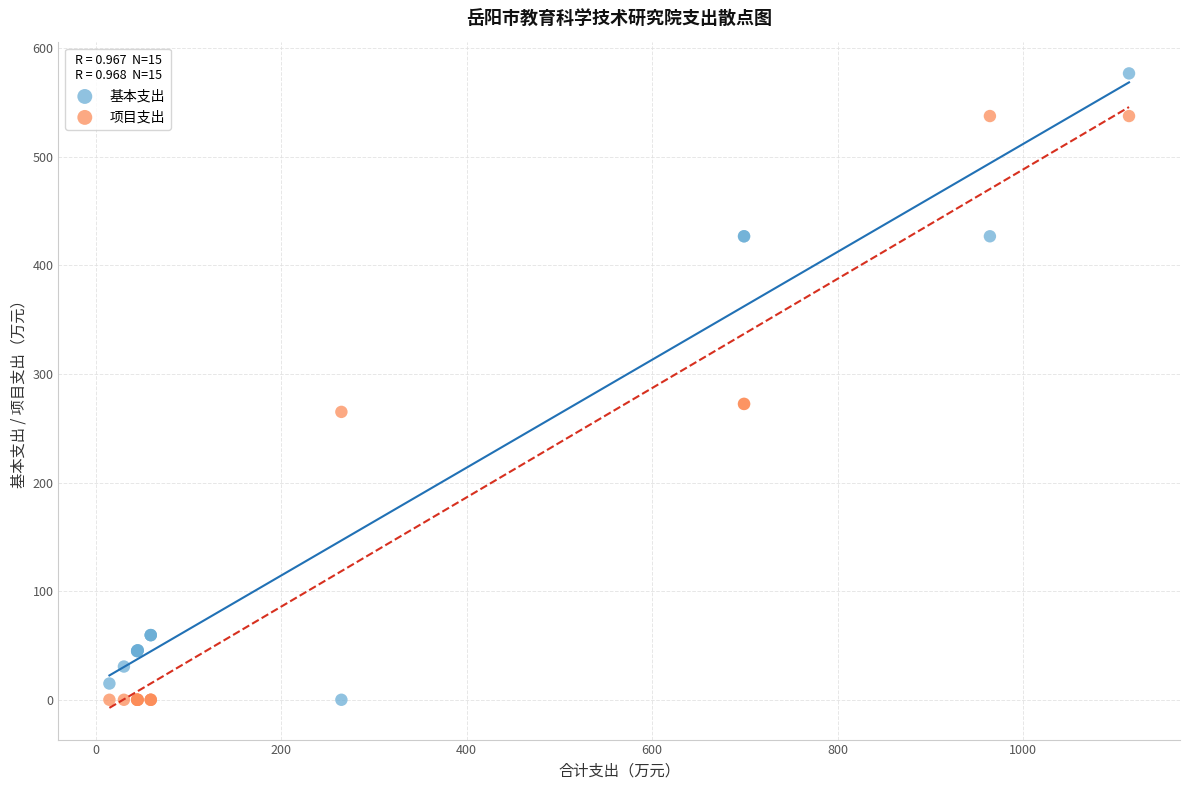

What are all the series names shown in the legend?

基本支出, 项目支出